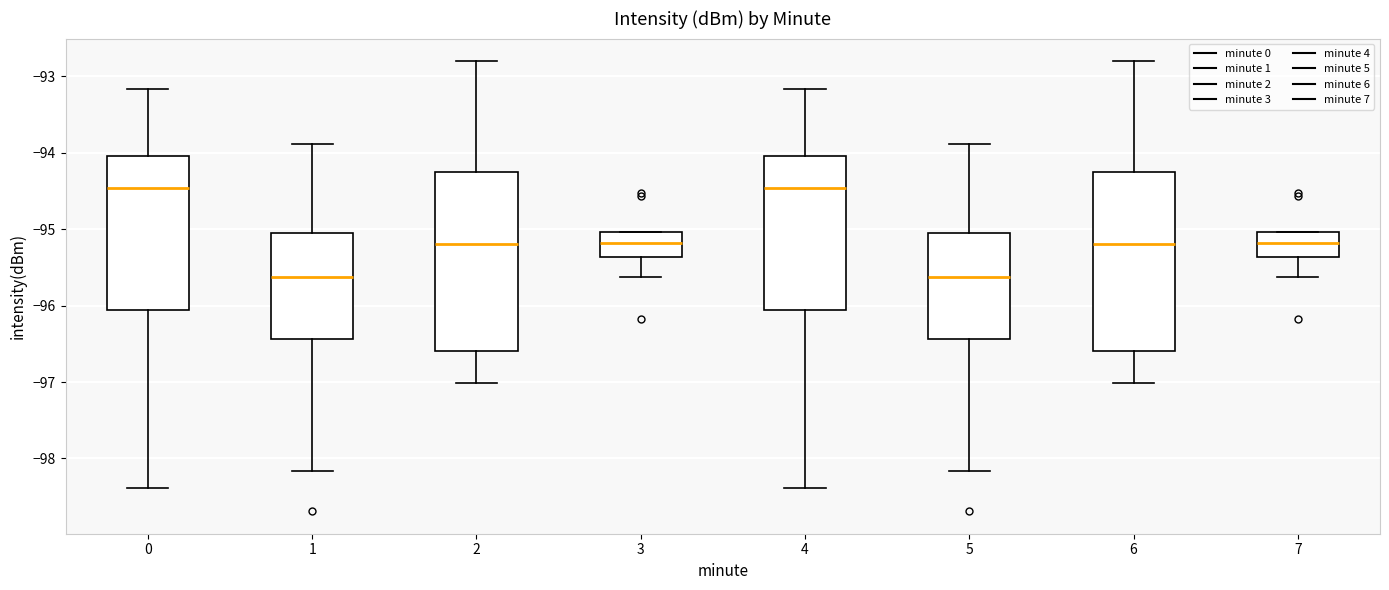

Reading left to right, transcribe this box plot: for each box, give where its median line is, the range the box spans, and where its two whiskers end, as read against the y-axis. The values are not printed on the chart, so give them approximately, as read against the axis.

0: median -94.5, box -96.1 to -94.0, whiskers -98.4 to -93.2
1: median -95.6, box -96.4 to -95.0, whiskers -98.2 to -93.9
2: median -95.2, box -96.6 to -94.3, whiskers -97.0 to -92.8
3: median -95.2, box -95.4 to -95.0, whiskers -95.6 to -95.0
4: median -94.5, box -96.1 to -94.0, whiskers -98.4 to -93.2
5: median -95.6, box -96.4 to -95.0, whiskers -98.2 to -93.9
6: median -95.2, box -96.6 to -94.3, whiskers -97.0 to -92.8
7: median -95.2, box -95.4 to -95.0, whiskers -95.6 to -95.0